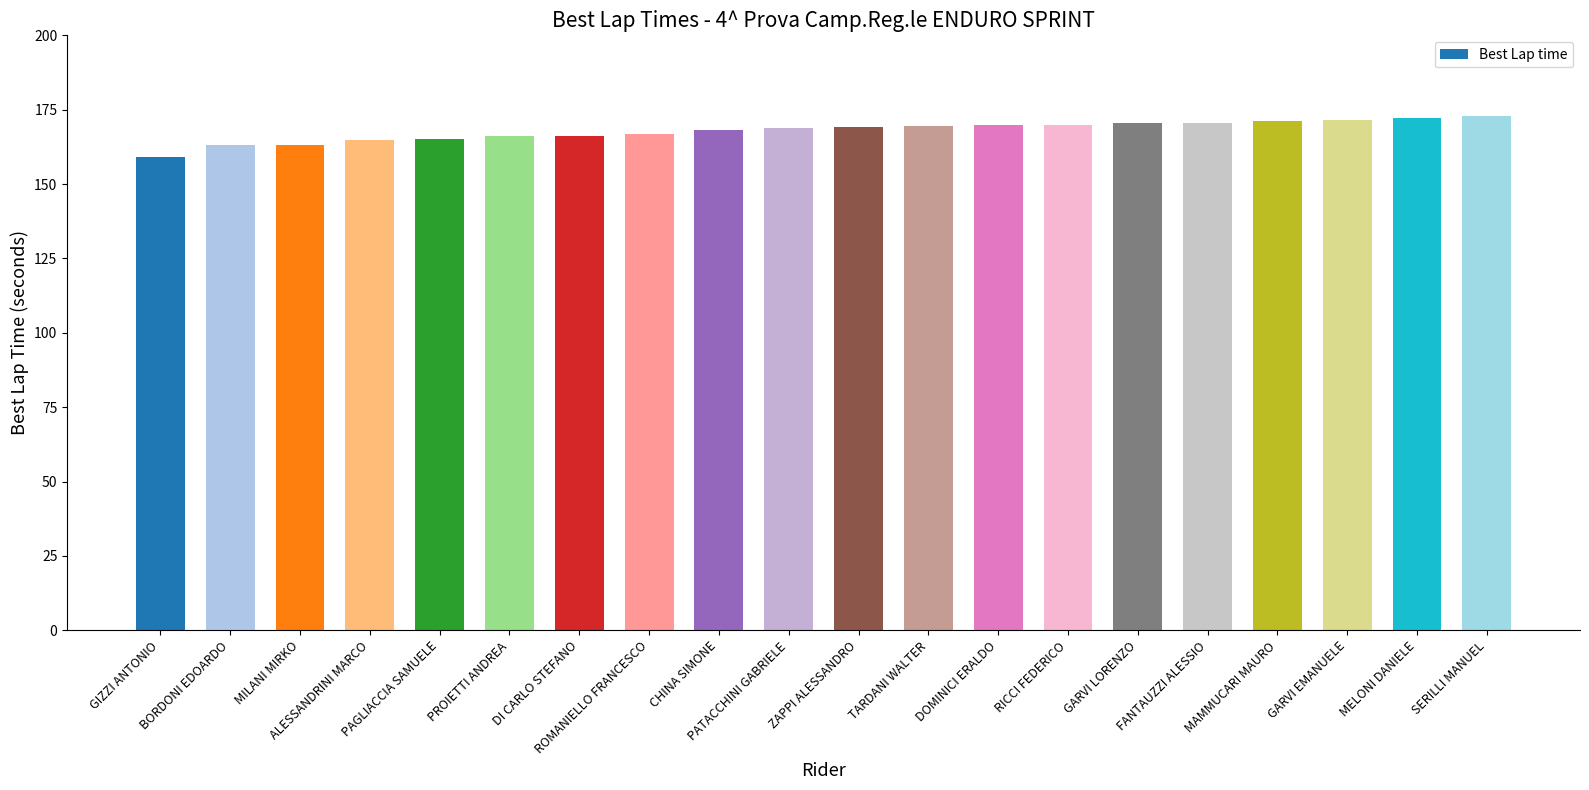

The chart shows a value of 169.4 at TARDANI WALTER. True or false?

True